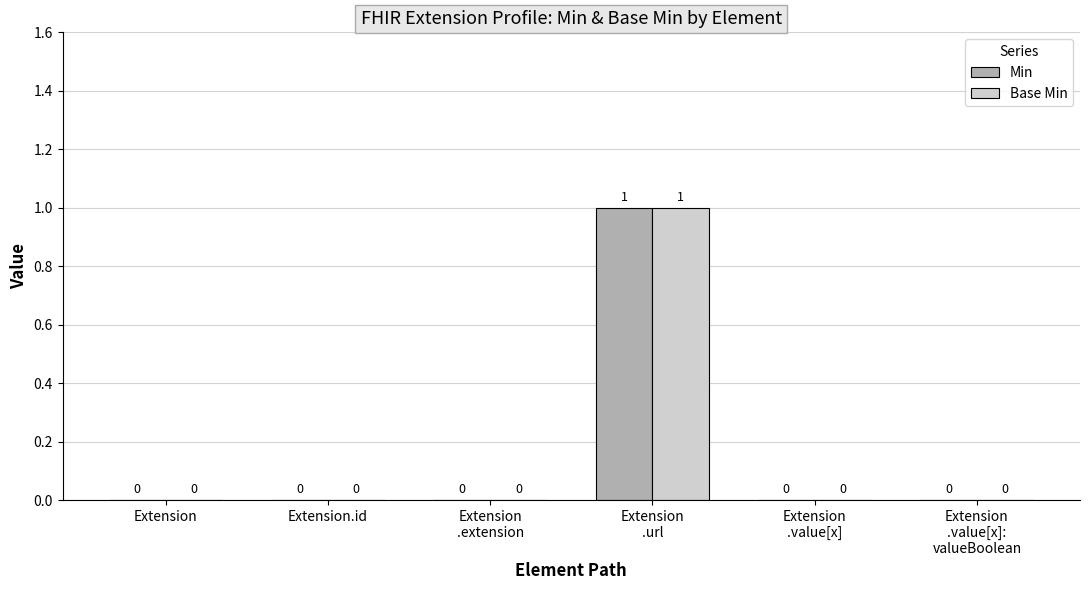

True or false: Base Min has a value of 0 at Extension.

True